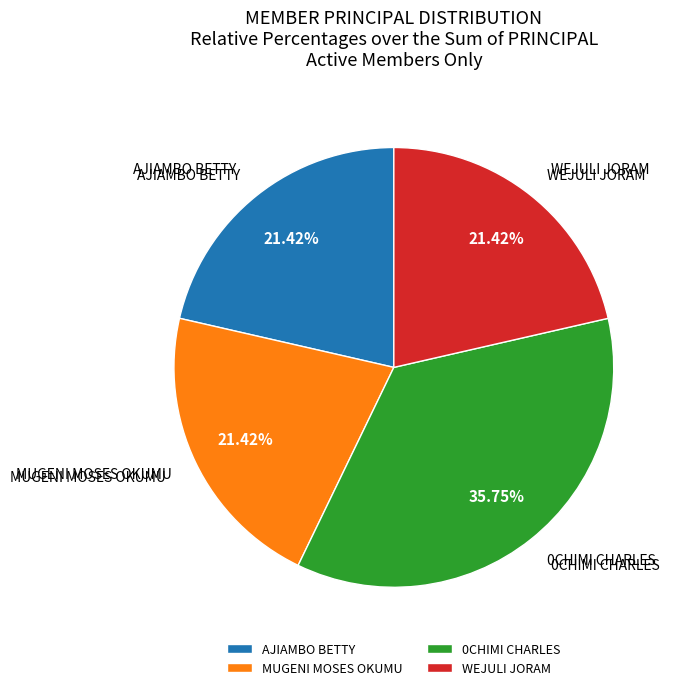

To the nearest percent, what is the combined percentage of 0CHIMI CHARLES and MUGENI MOSES OKUMU?

57%